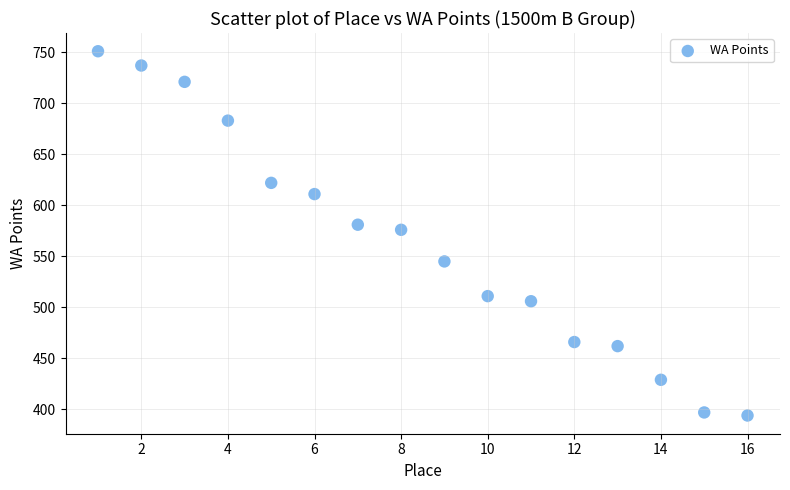

What Y value in the scatter plot is closest to 572?

576